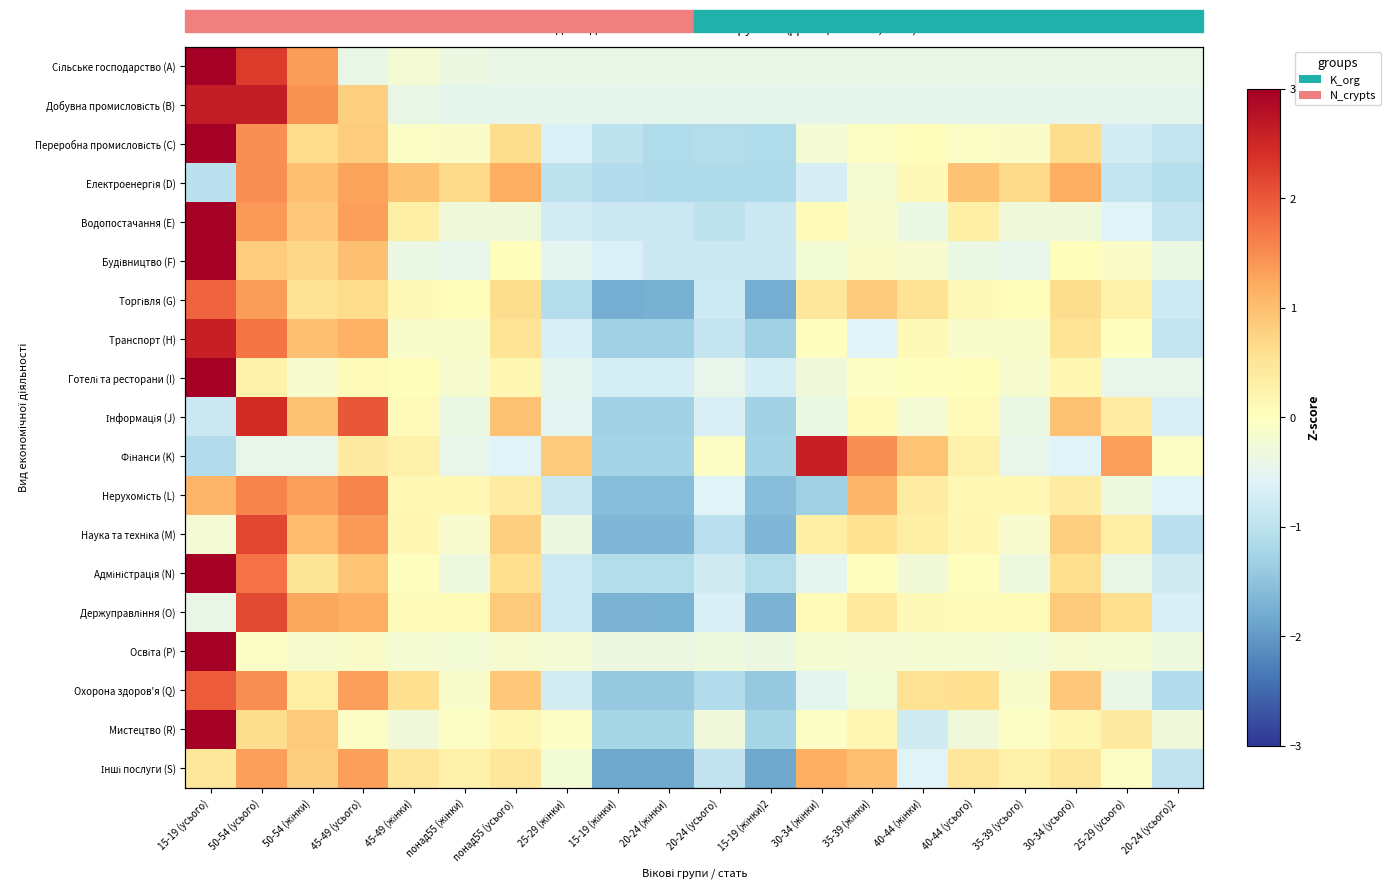

What is the greatest value displayed?

3.0